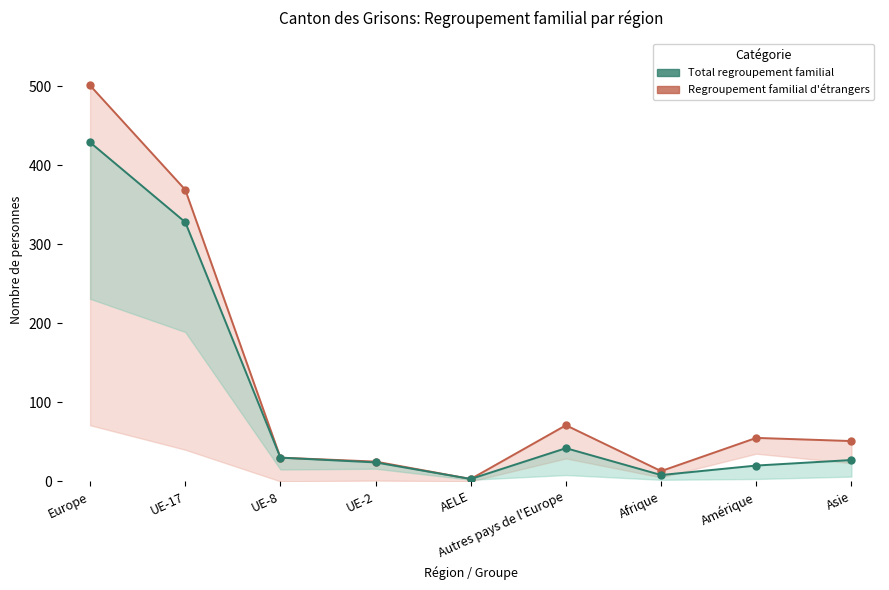

What is the difference between the Regroupement familial d'étrangers values at AELE and Asie?

24